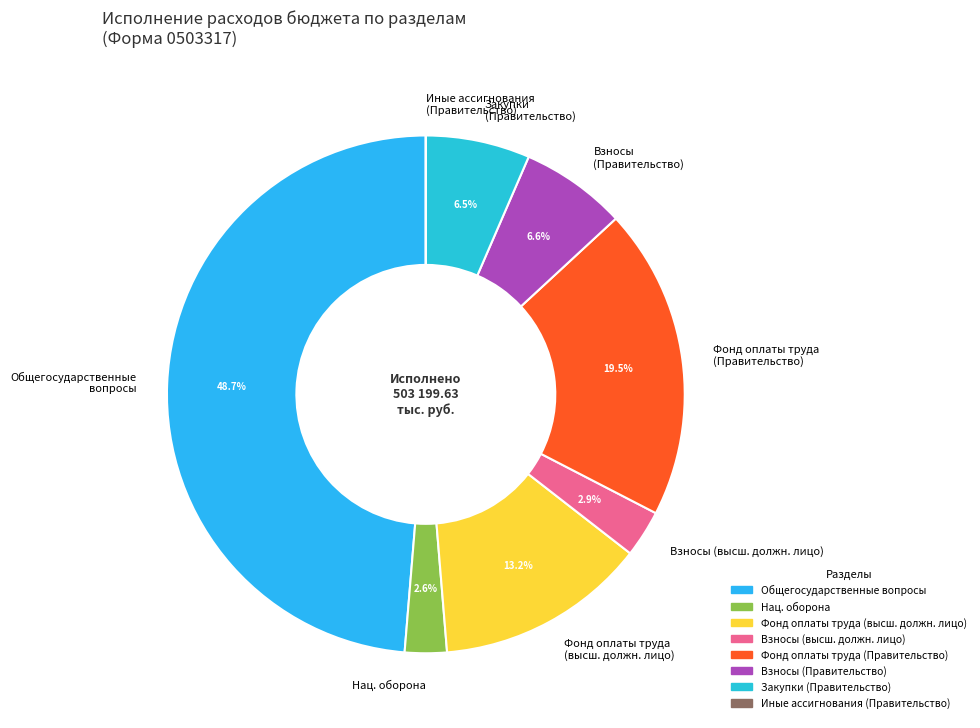

Which has a higher value, Нац. оборона or Закупки (Правительство)?

Закупки (Правительство)